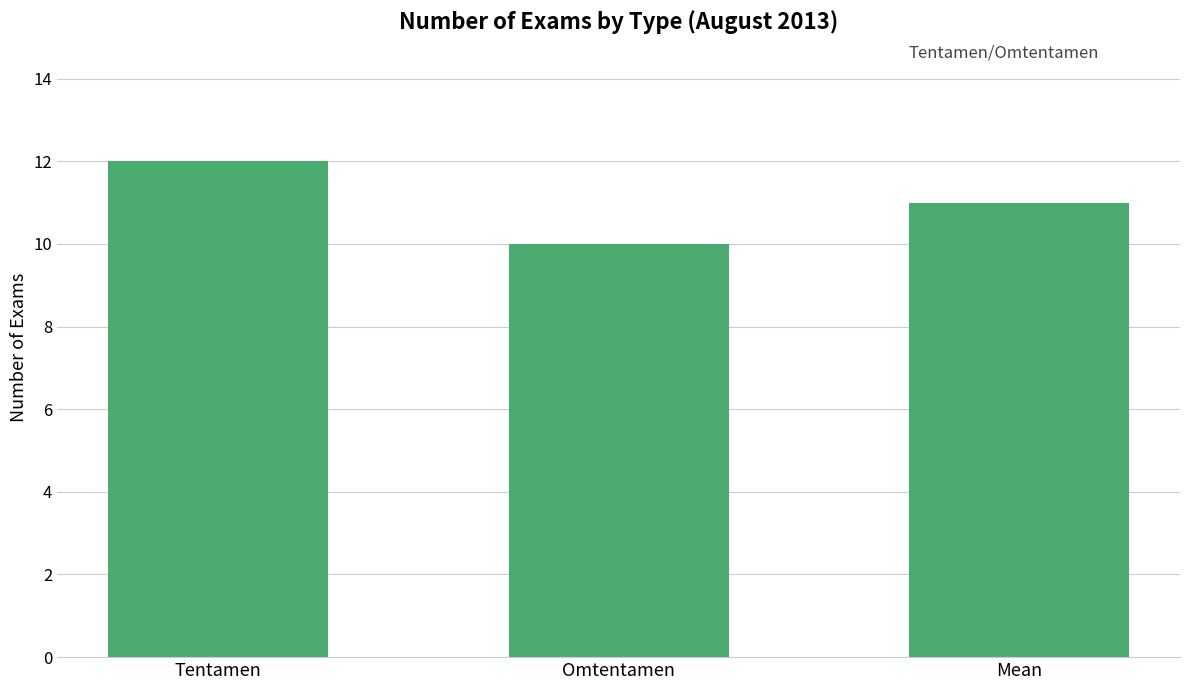

What position from the right is Omtentamen?

2